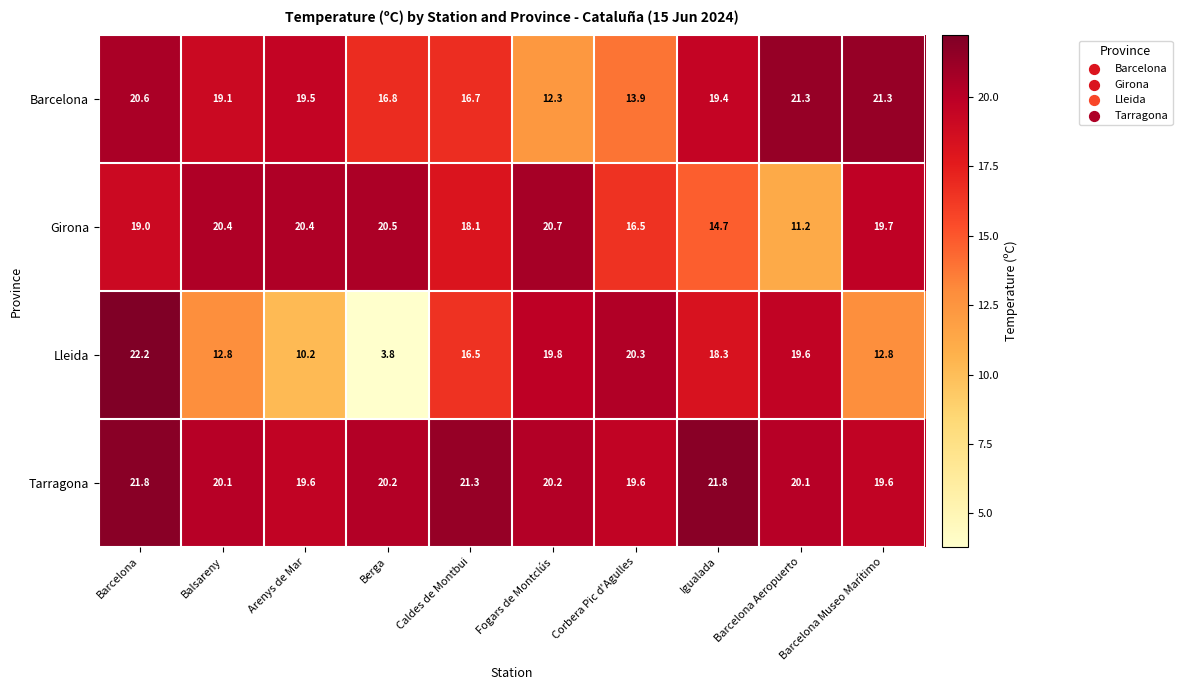

At how many categories does at least one series exceed 13?

10